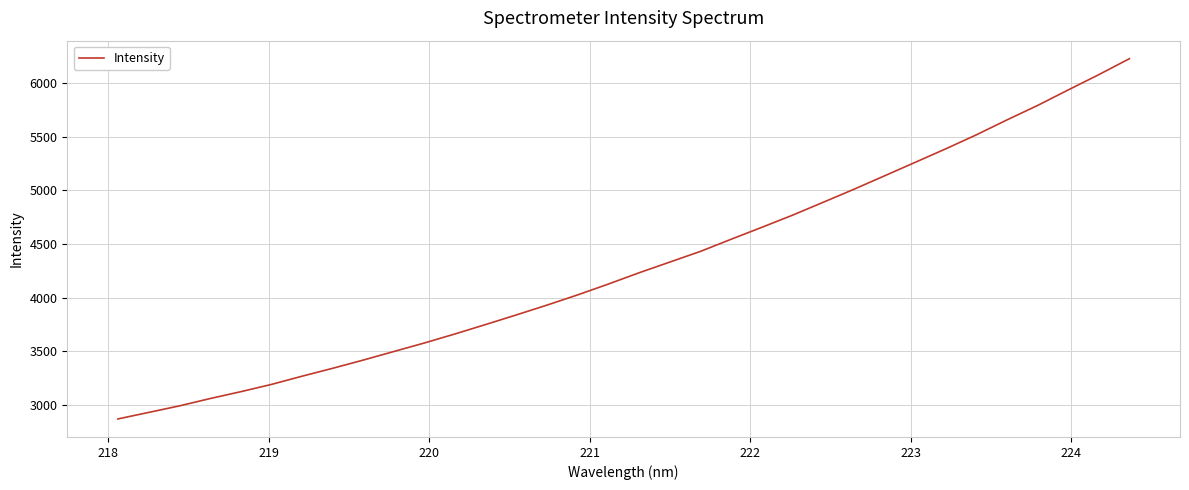

What is the maximum value shown in the chart?

6225.9